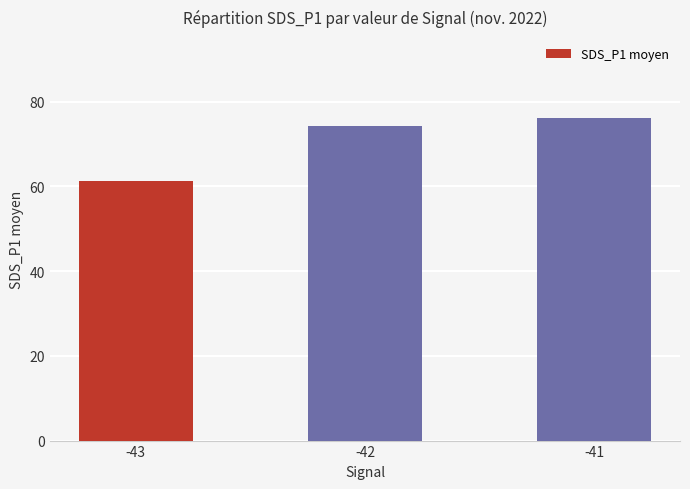

How many categories are shown in the chart?

3